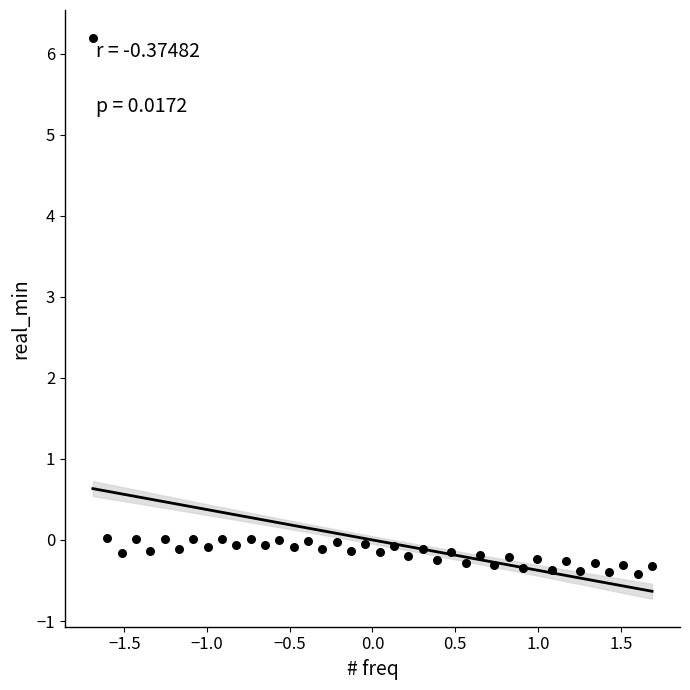

What is the range of X values (max minus min)?

3.4